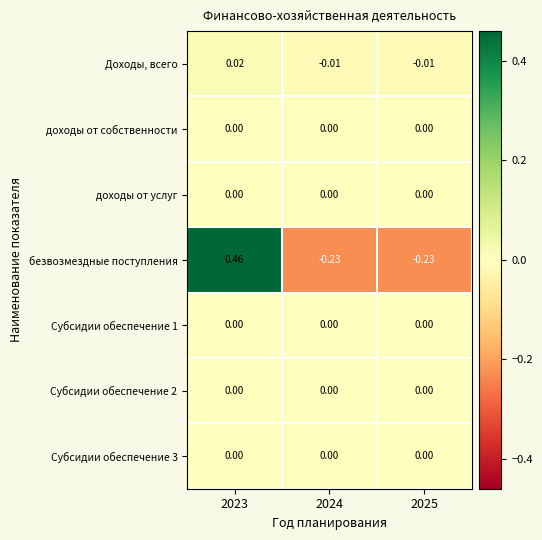

Which series changed the most between 2023 and 2025?

безвозмездные поступления